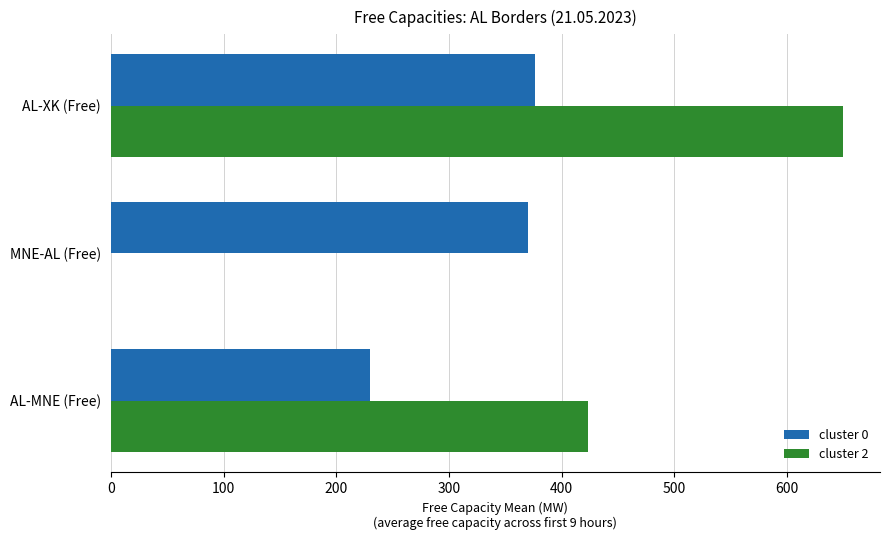

What is the sum of all cluster 2 values?

1073.6